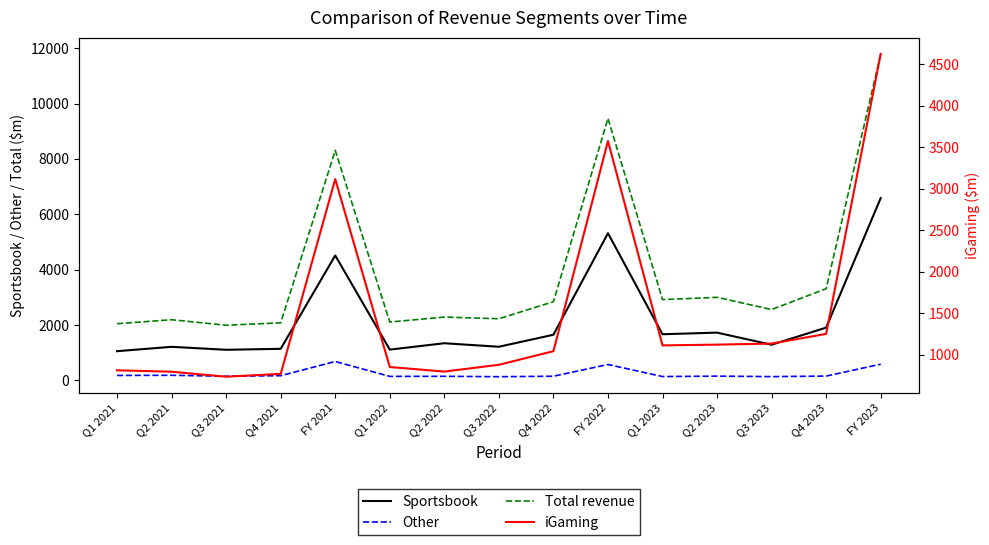

How many lines are shown in the chart?

4